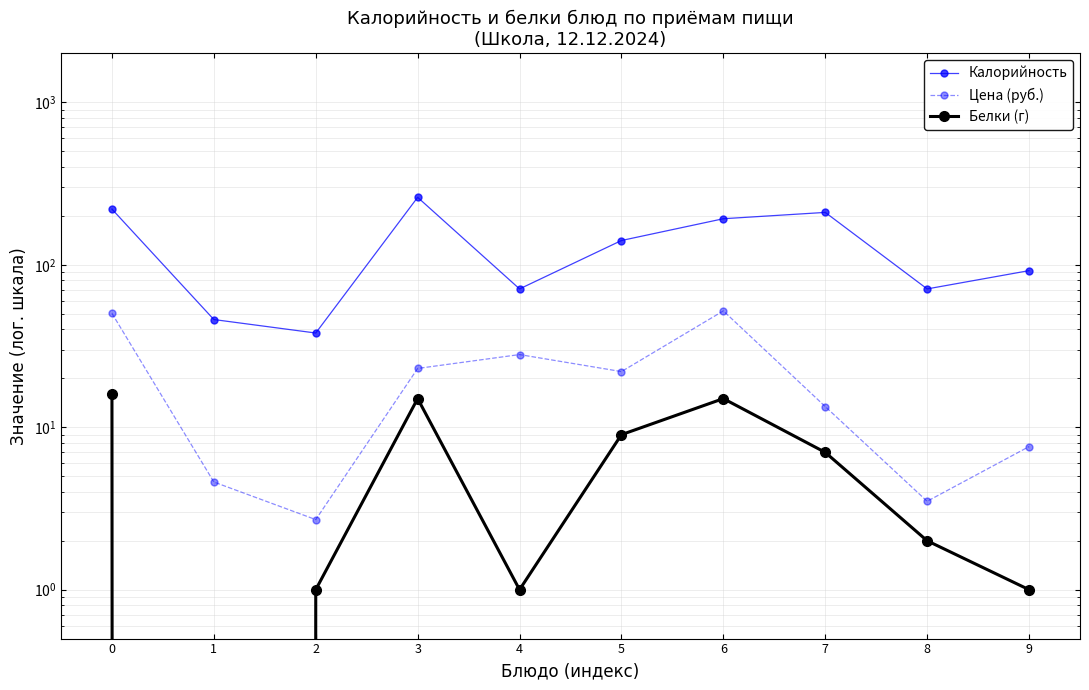

How many values in the Цена (руб.) series exceed 22?

4